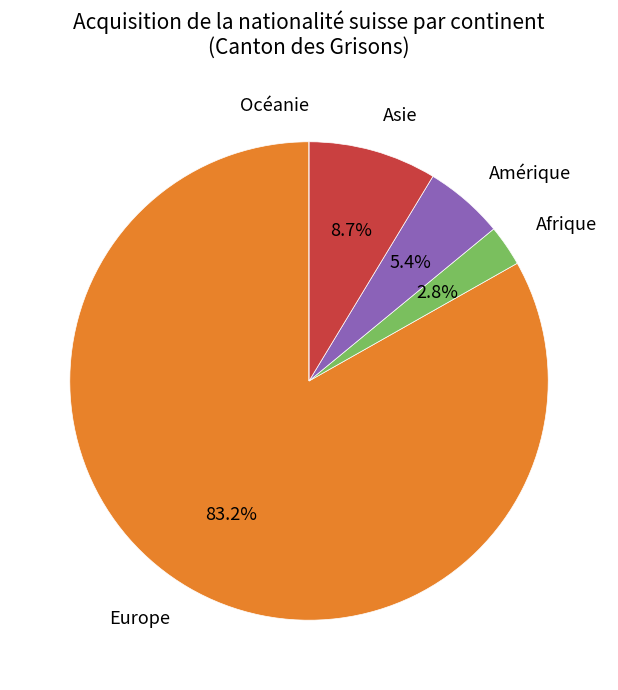

Which slice is the largest?

Europe